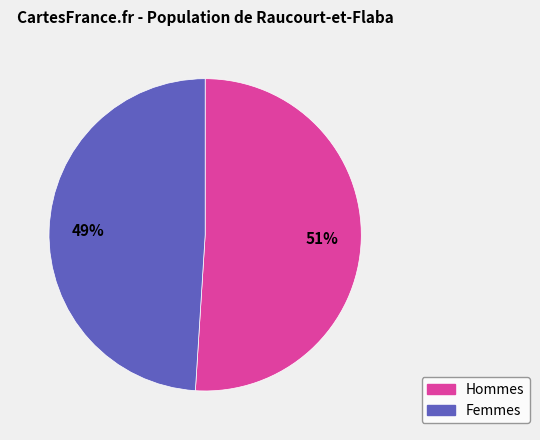

Does any single category account for the majority?

Yes